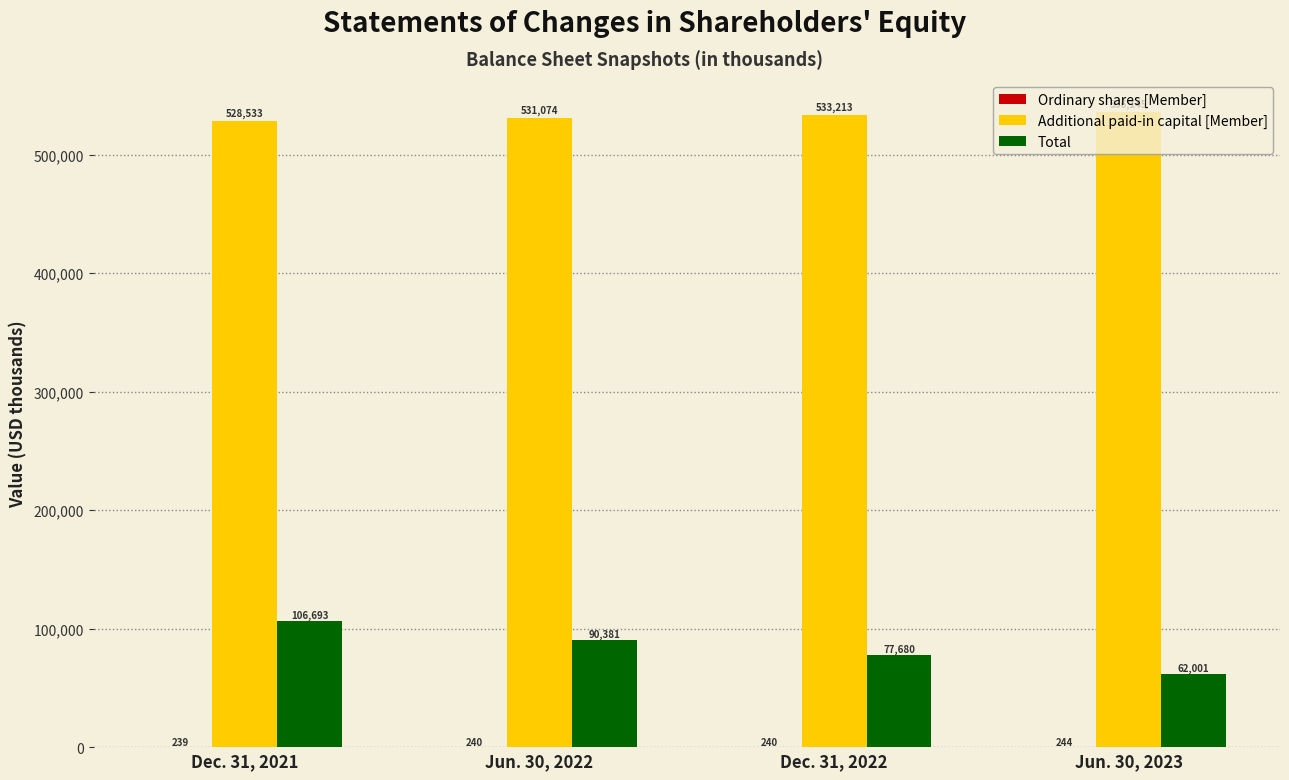

What is the sum of the Additional paid-in capital [Member] values at Dec. 31, 2021 and Jun. 30, 2022?

1059607